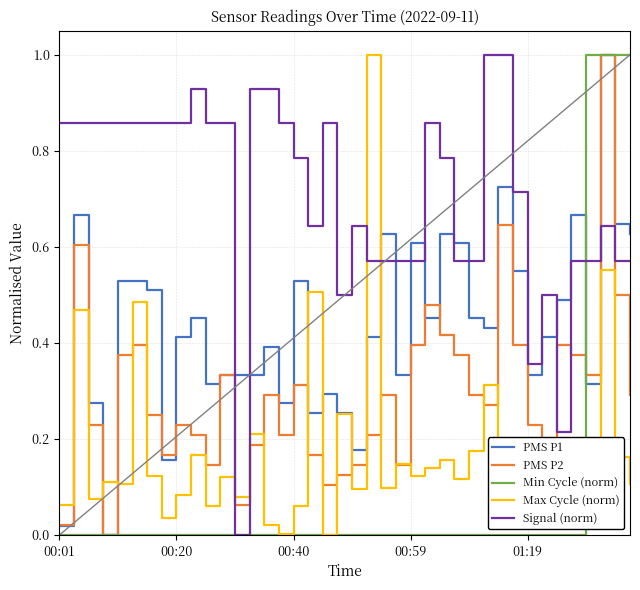

Which series has the largest total across all categories?

Signal (norm)